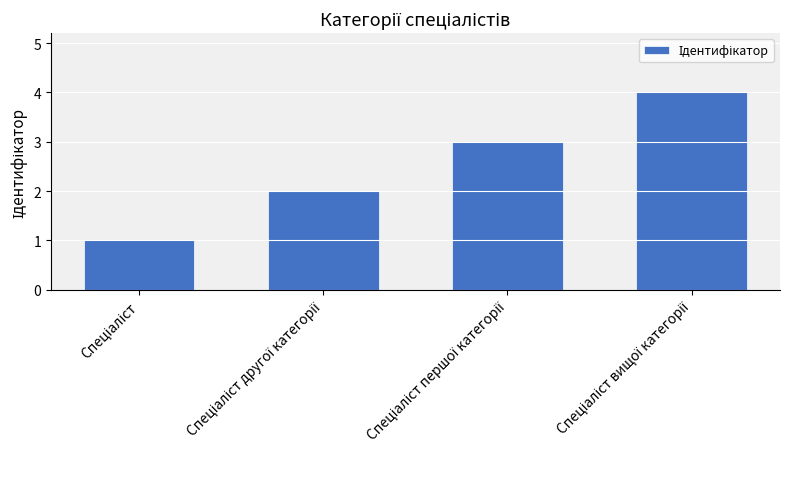

What is the difference between the maximum and minimum values?

3